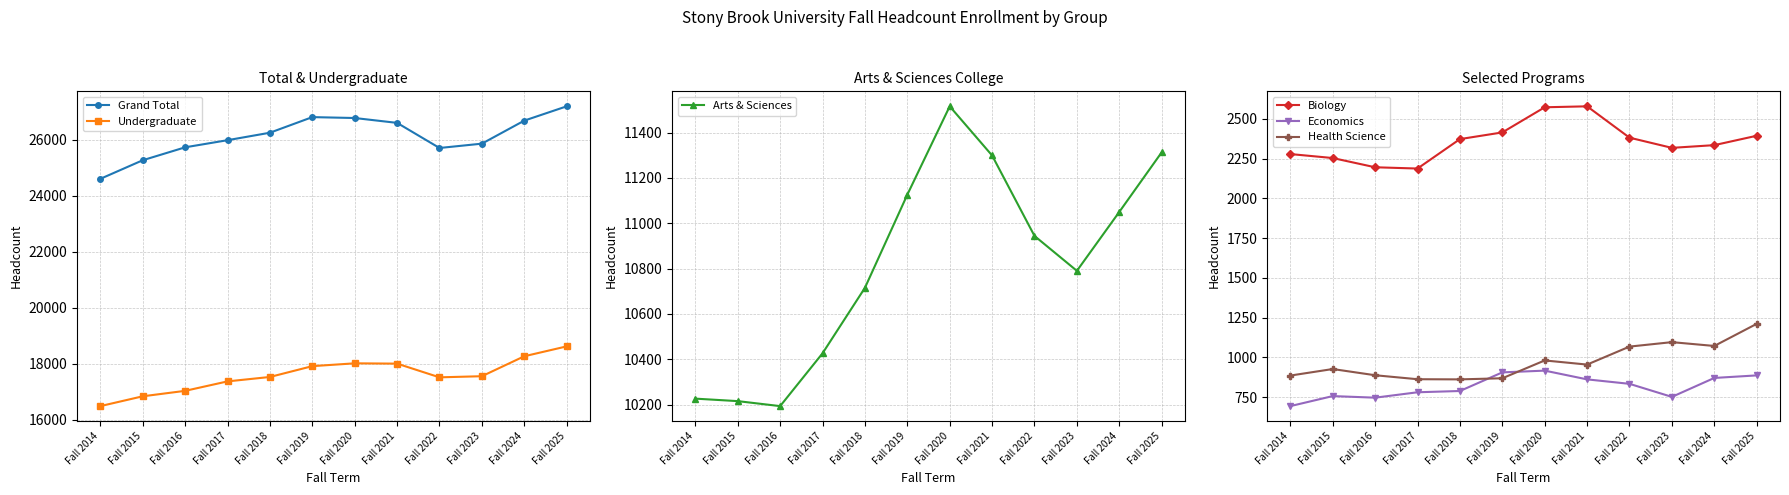

At Fall 2025, list the series in order from largest to smallest.

Grand Total, Undergraduate, Arts & Sciences, Biology, Health Science, Economics